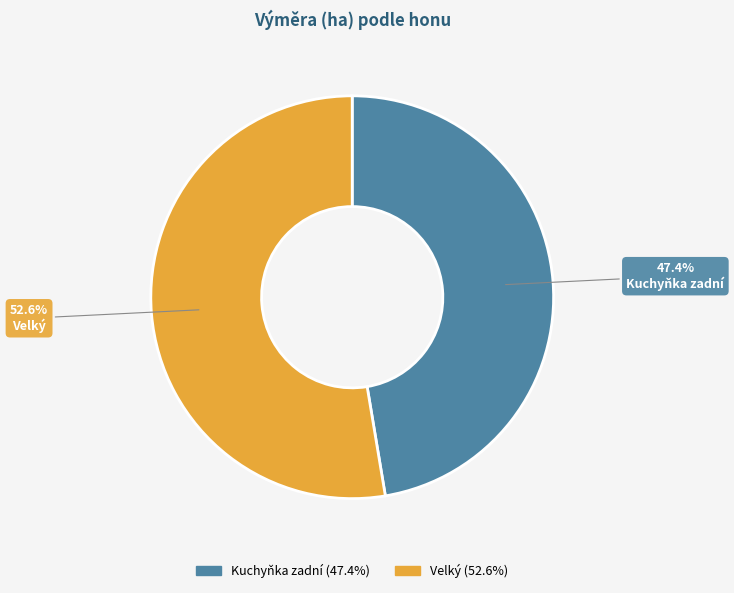

To the nearest percent, what is the combined percentage of Velký and Kuchyňka zadní?

100%